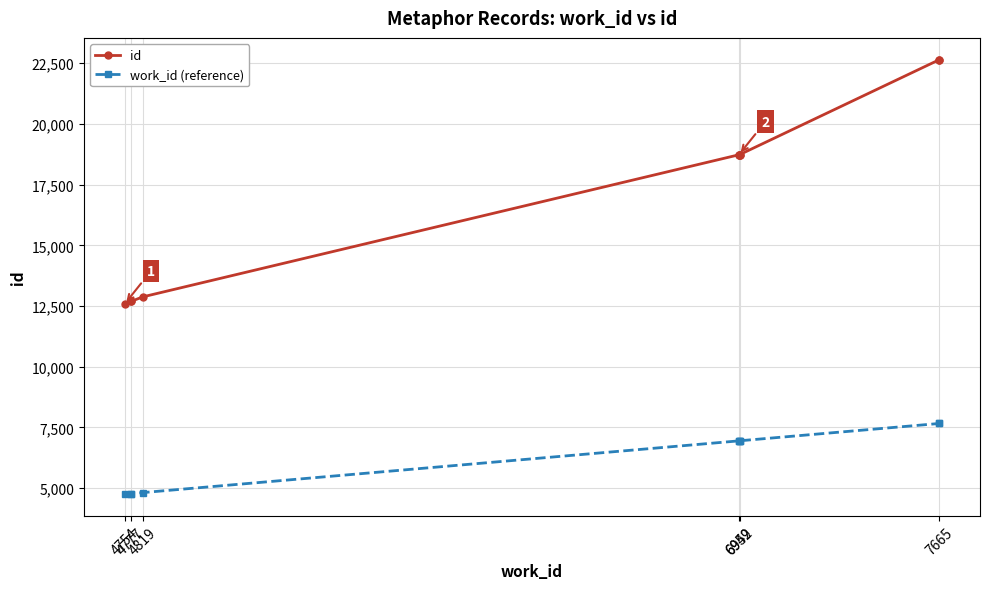

What are all the series names shown in the legend?

id, work_id (reference)